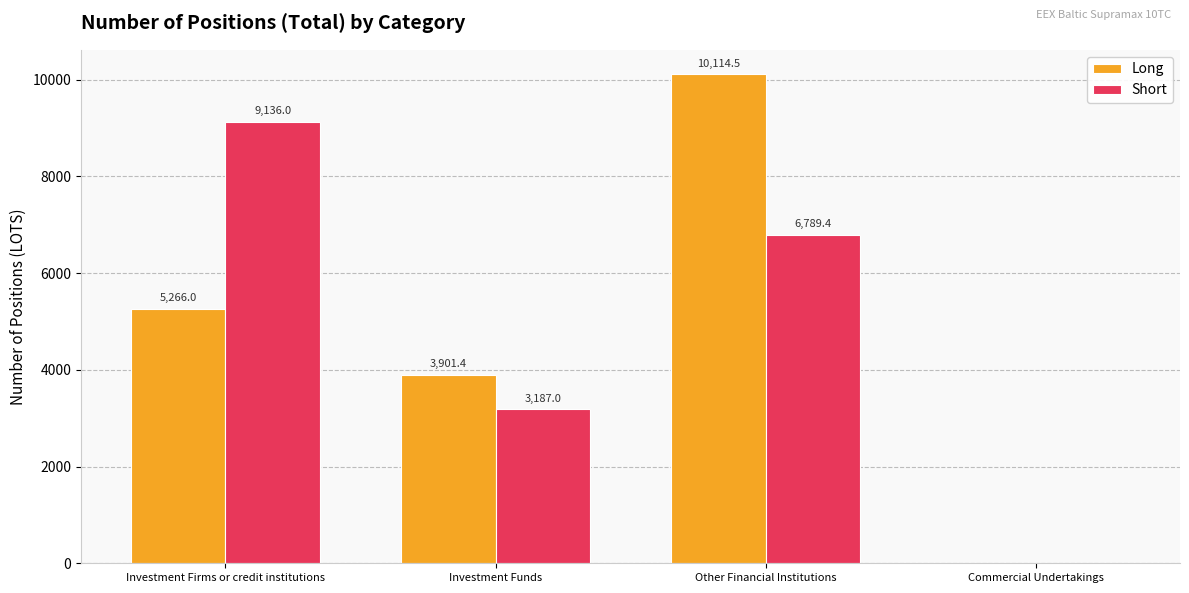

What is the sum of the Short values at Investment Funds and Commercial Undertakings?

3187.0